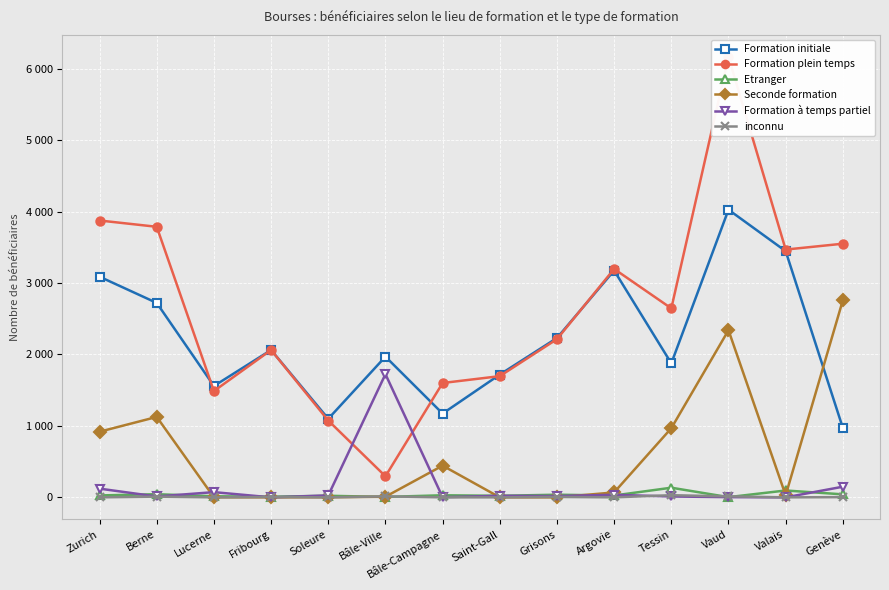

At which label does Etranger reach its minimum?

Vaud